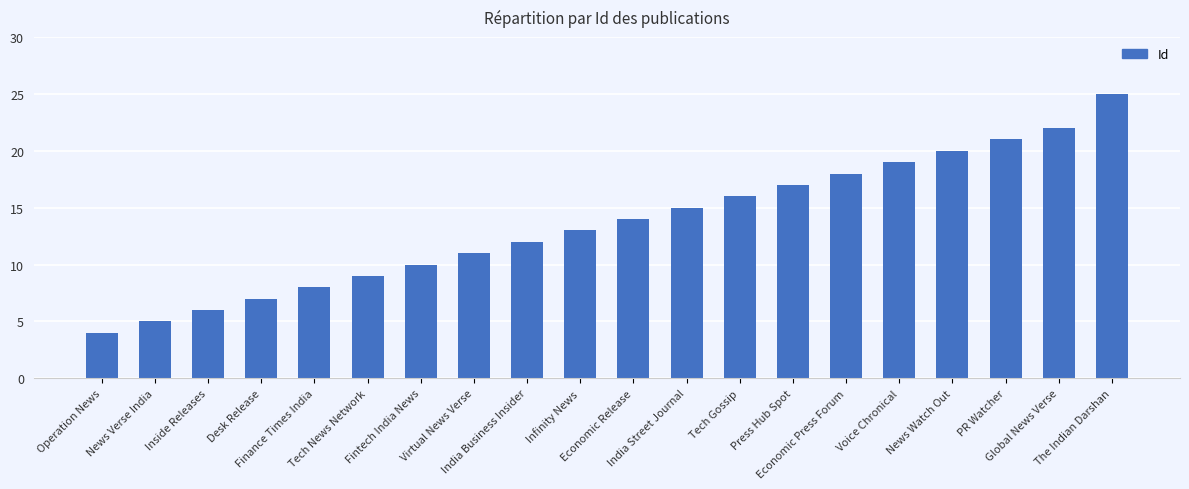

How many series are shown in this chart?

1